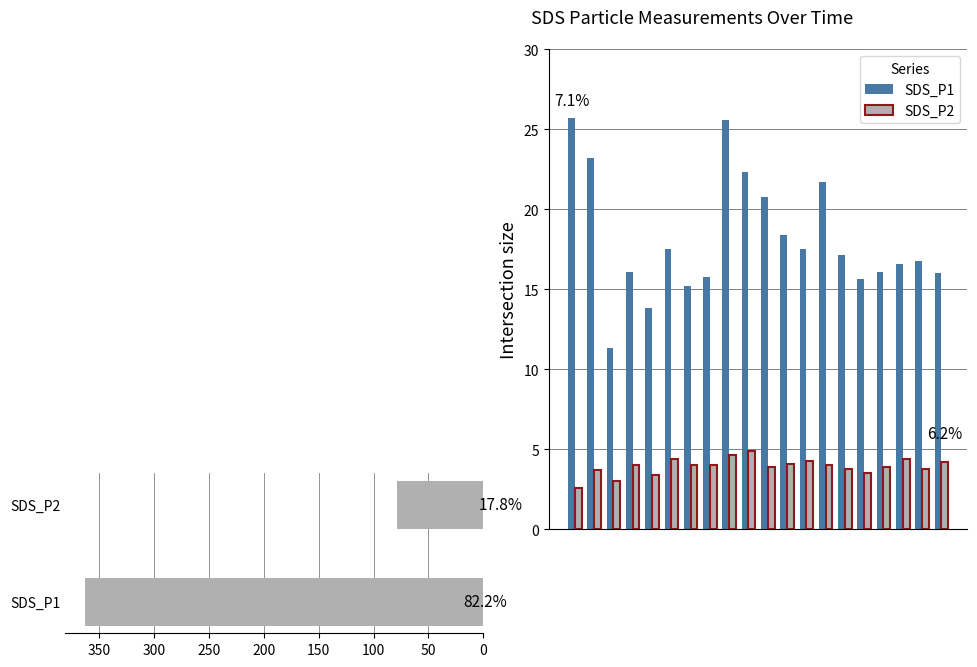

What is the average value of the SDS_P2 series?

3.9